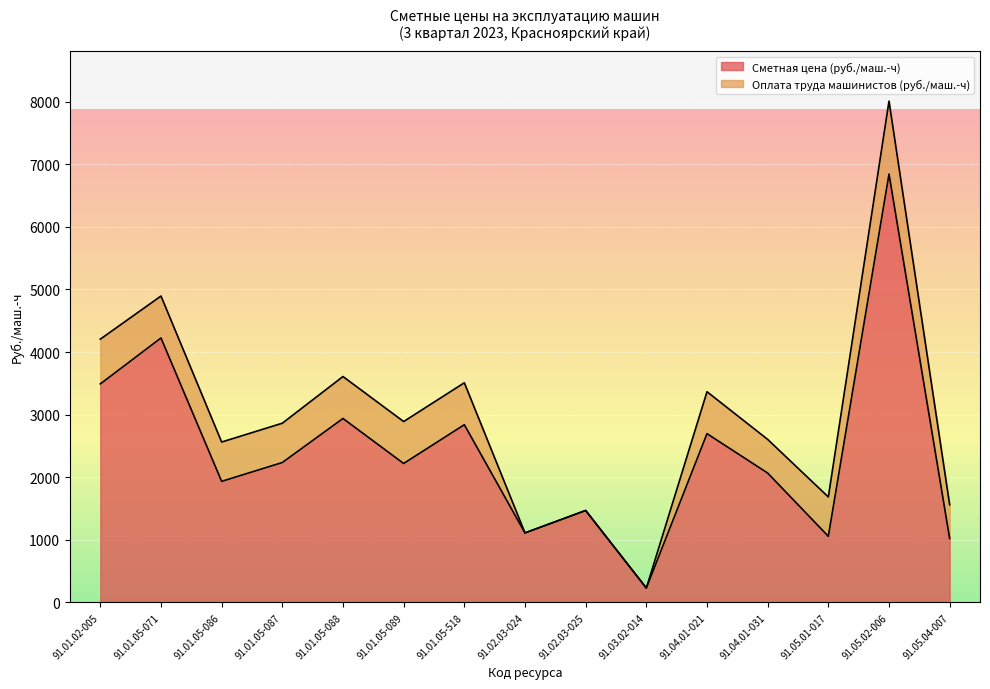

What is the change in value from 91.04.01-031 to 91.05.01-017?

-1010.2